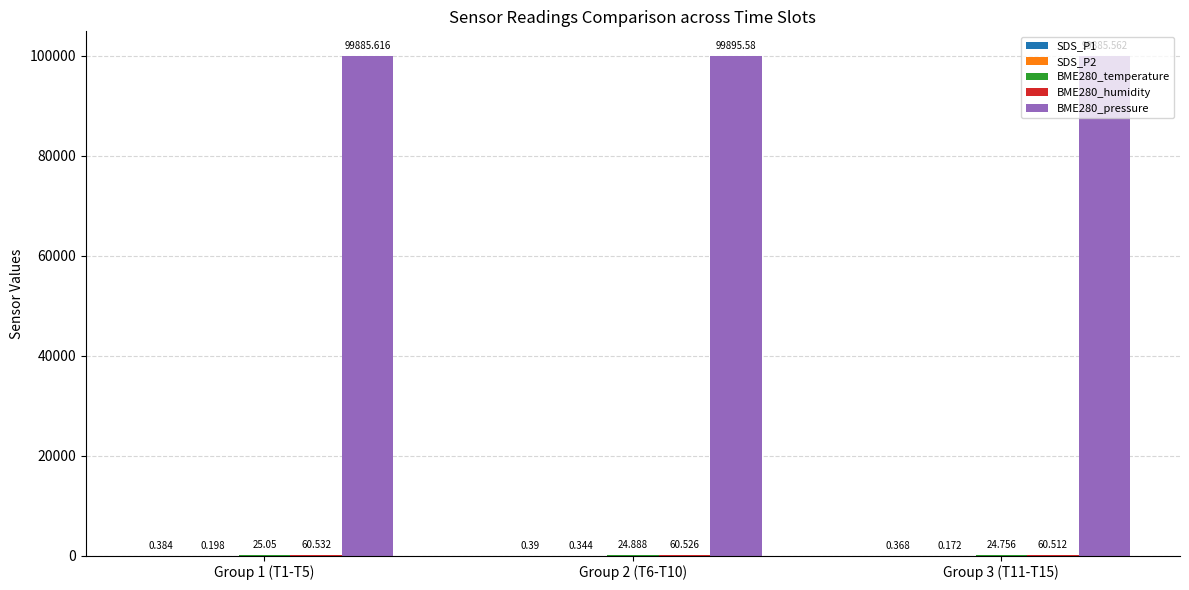

How many groups of bars are there?

3